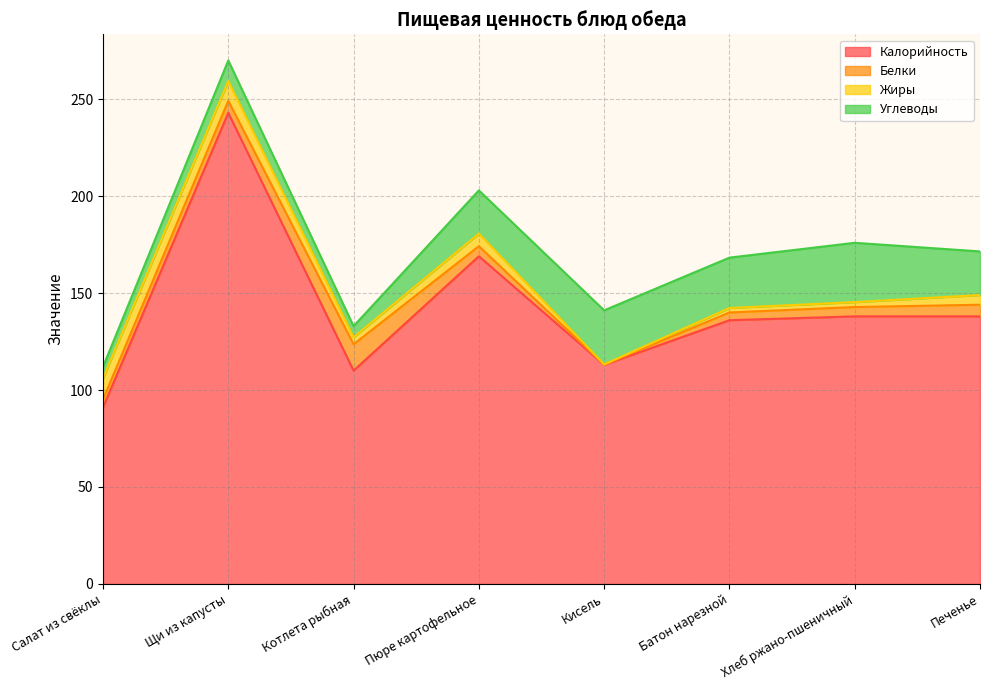

Where does the Белки series first go above 5?

Щи из капусты